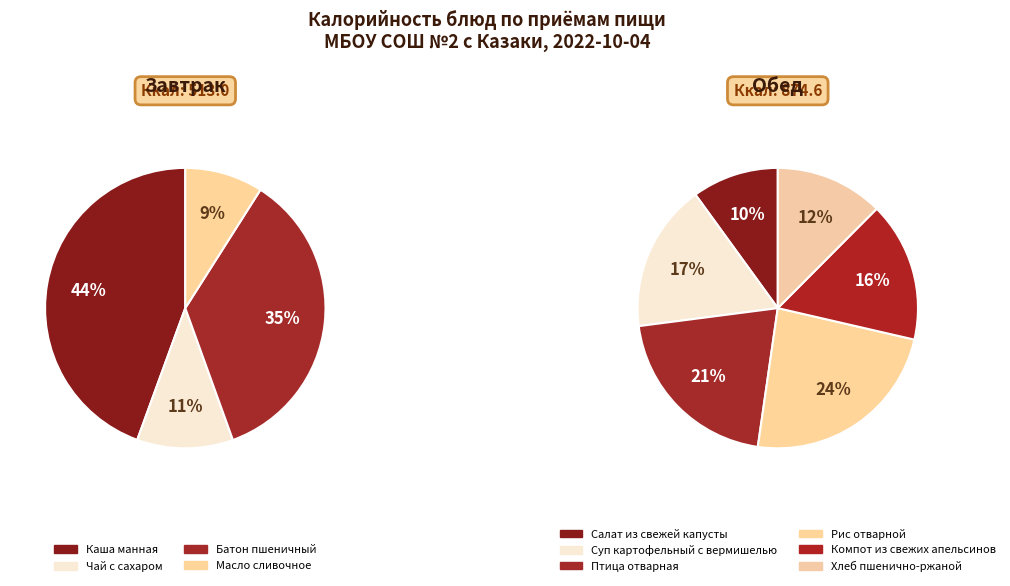

Count the number of slices in the pie.

10